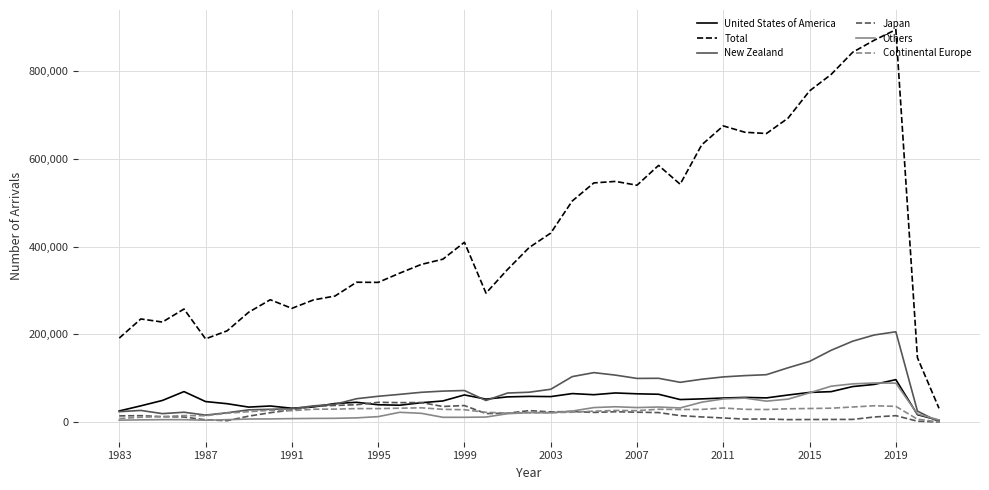

What is the greatest value displayed?

894389